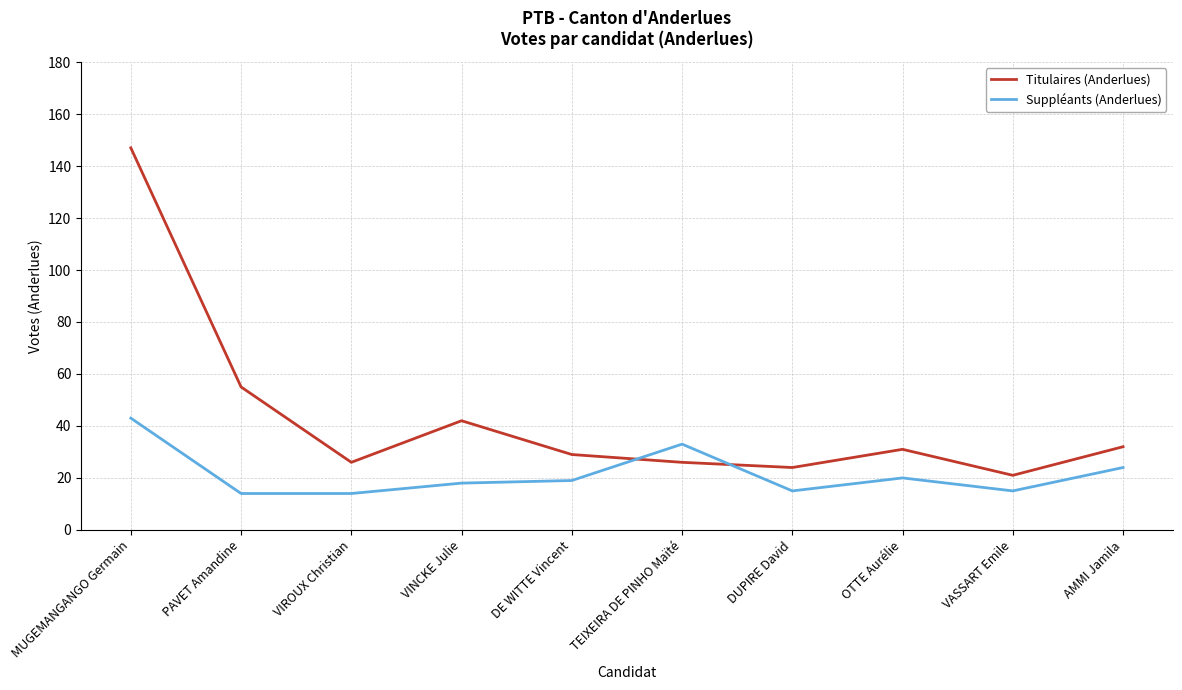

Is this an area chart (filled region under the line)?

No